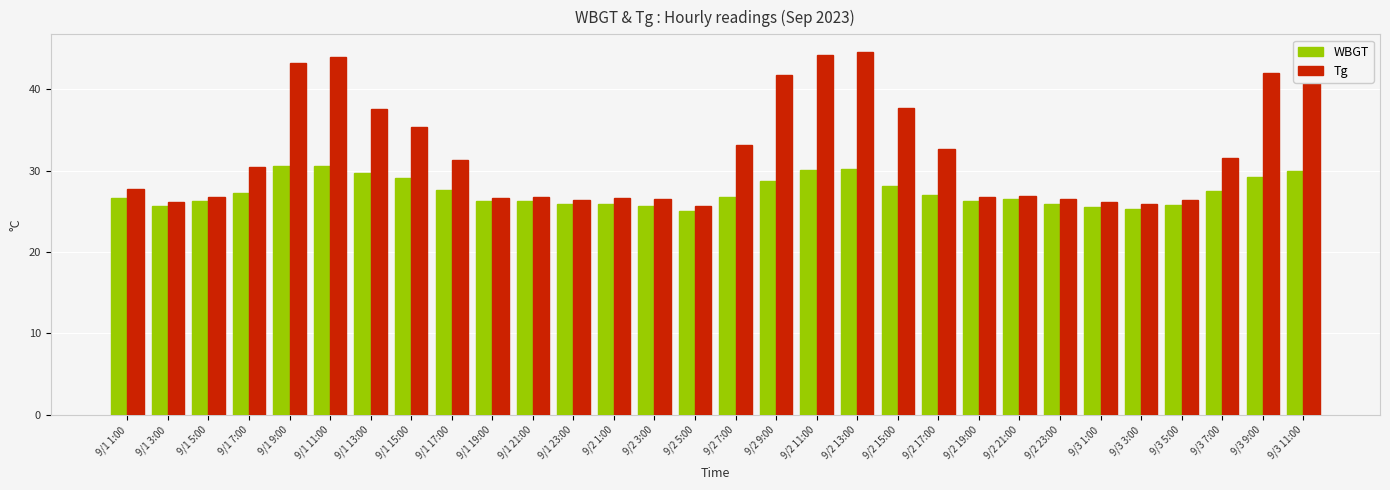

What is the average value of the WBGT series?

27.4